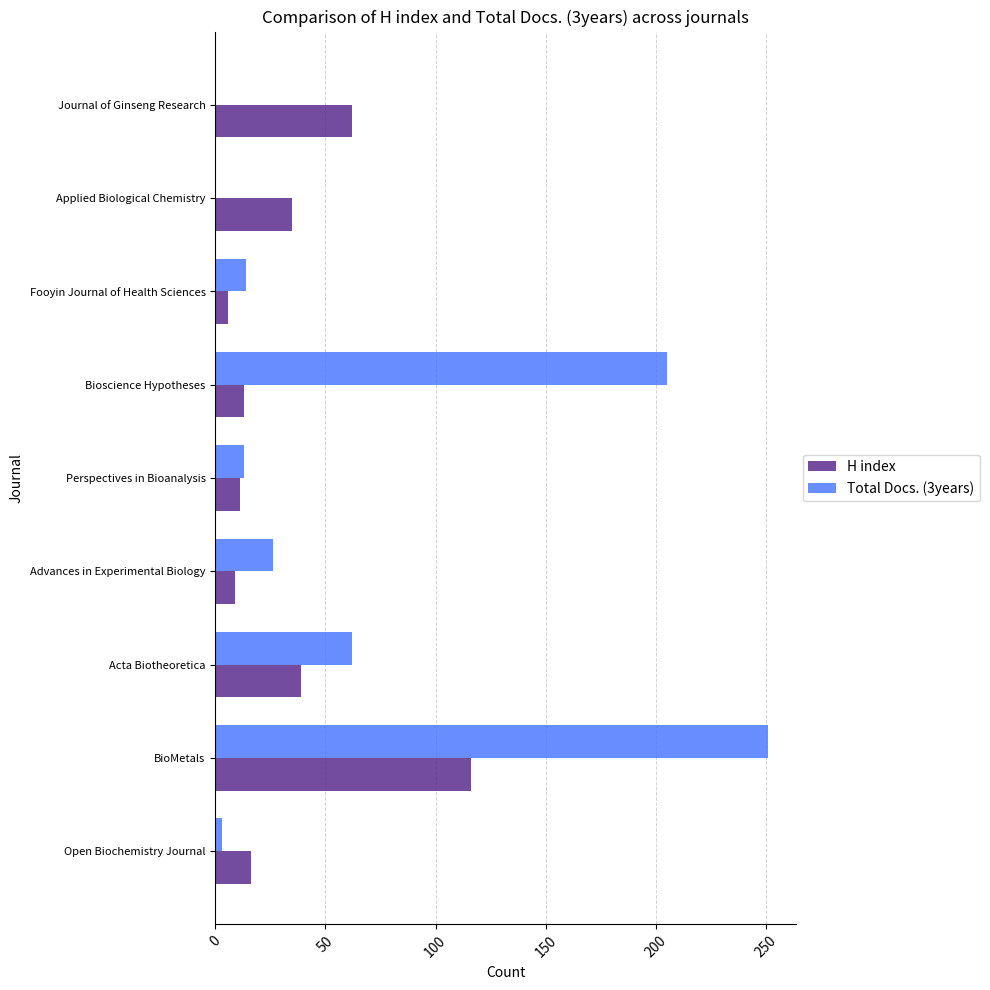

At which category is the sum across all series the highest?

BioMetals